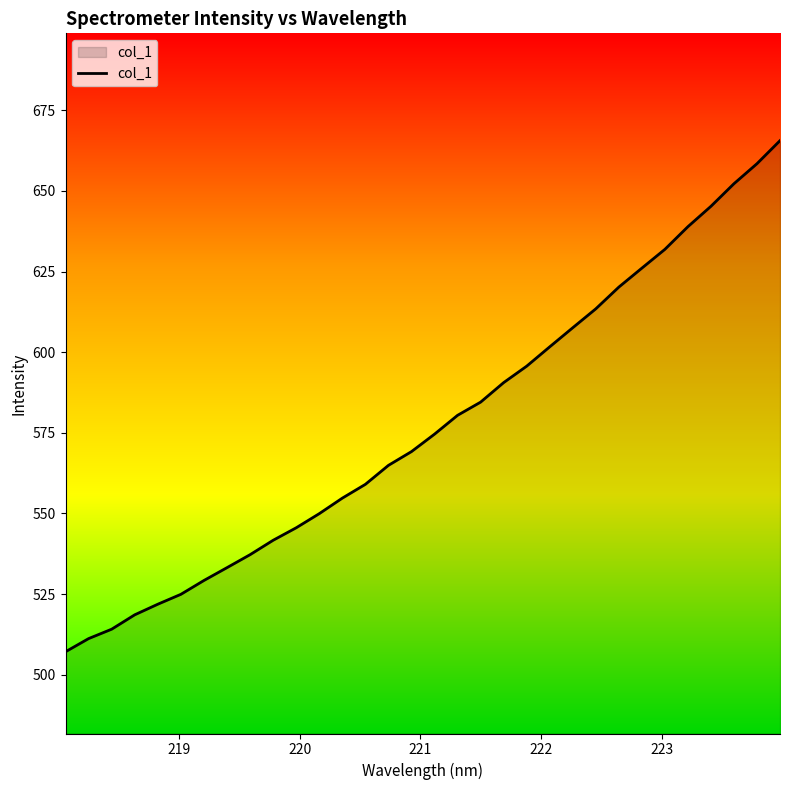

Does the chart have visible grid lines?

No